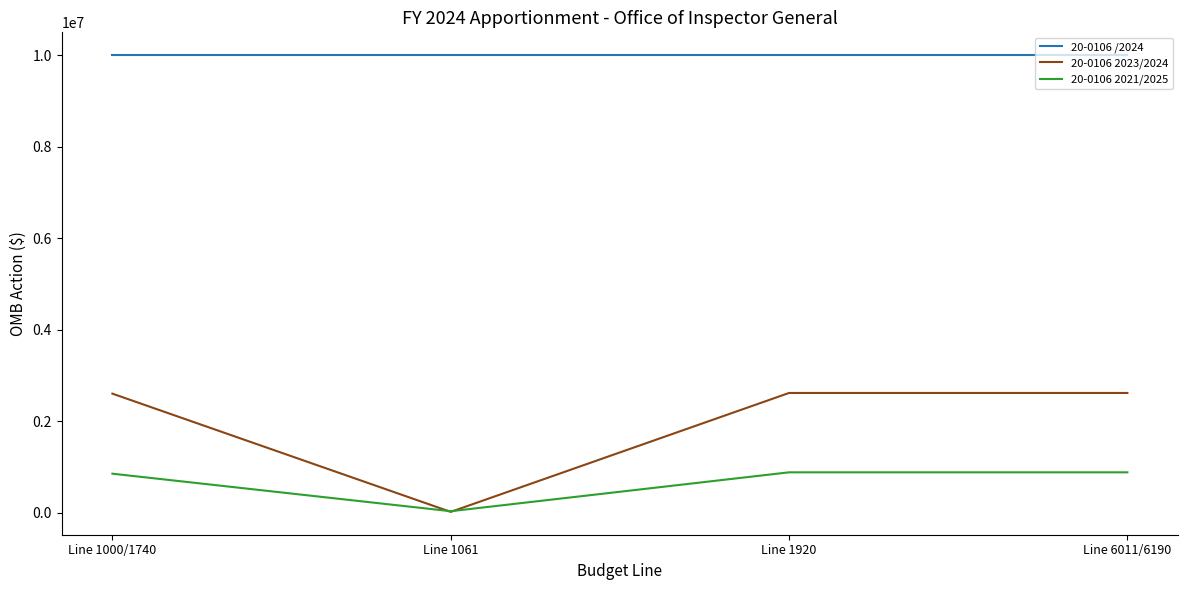

What is the greatest value displayed?

10000000